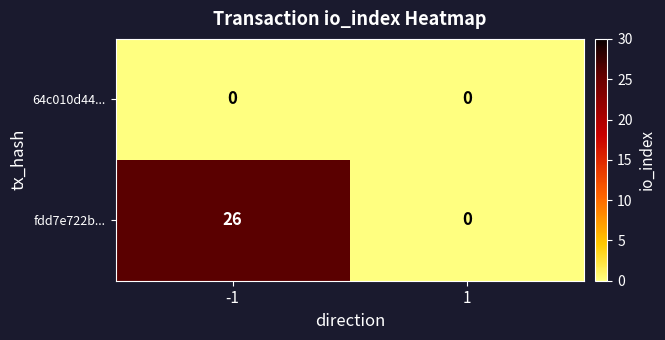

What is the total value across all series at -1?

26